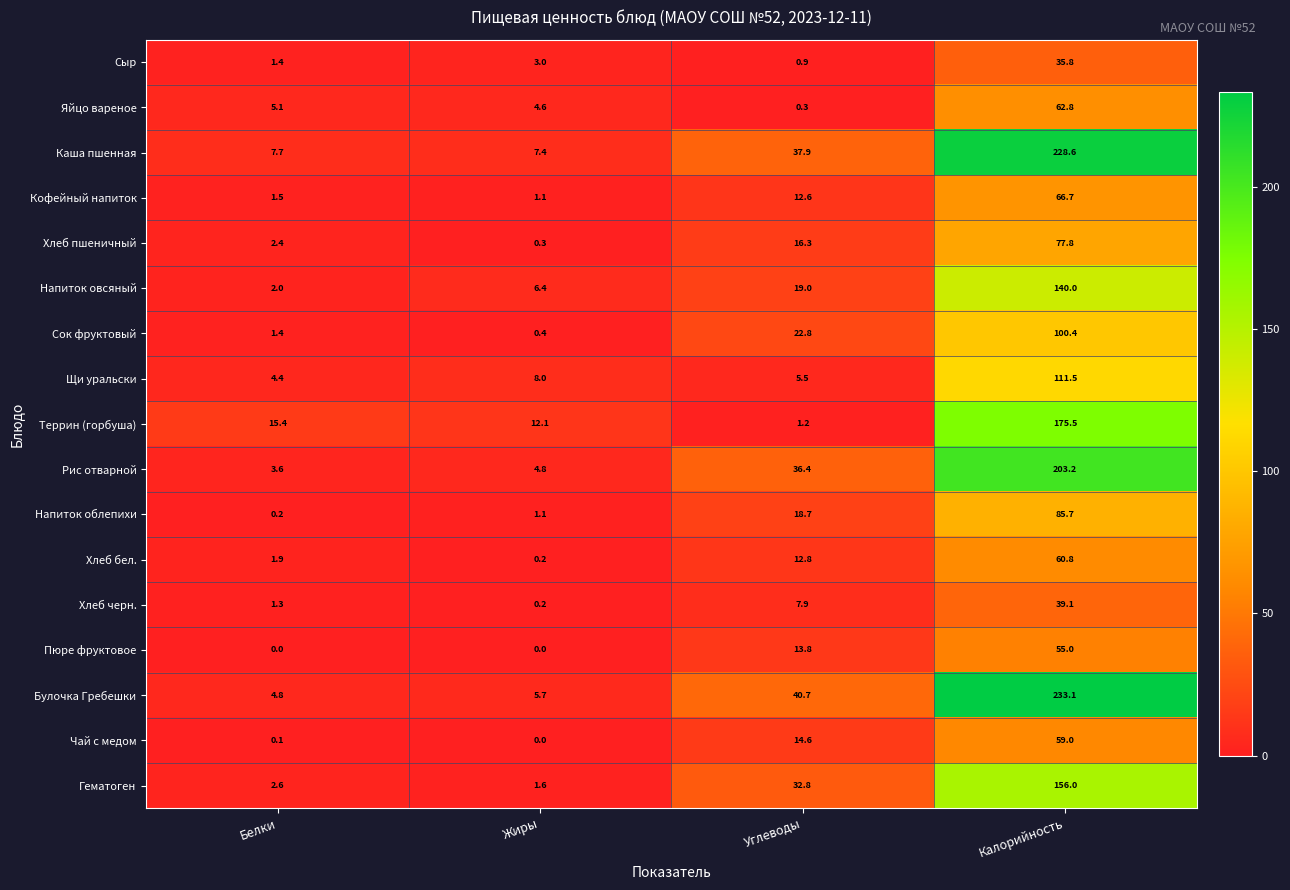

True or false: Рис отварной has a value of 8.2 at Жиры.

False